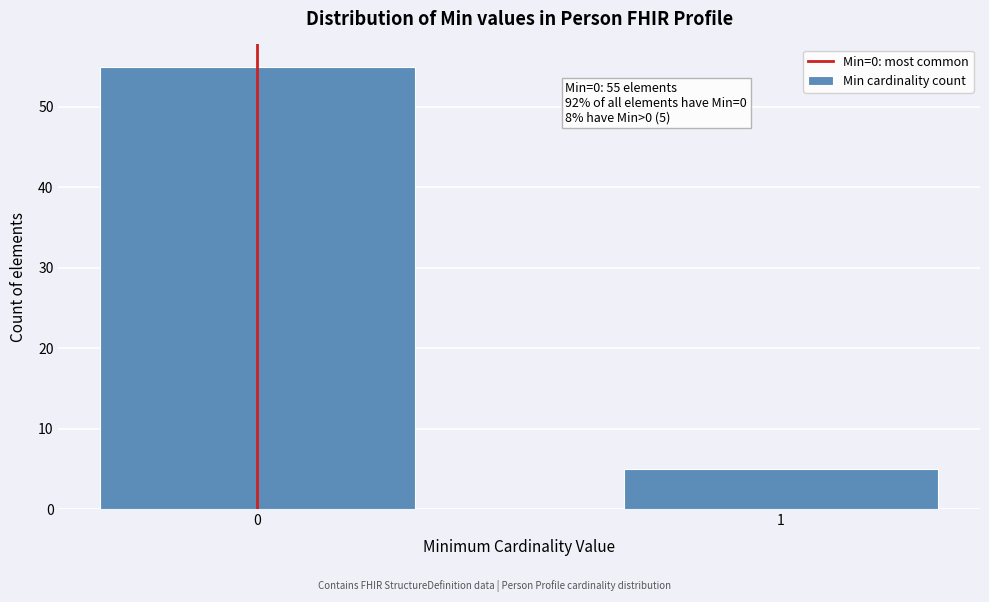

Reading left to right, extract all data points from this chart.

55	5